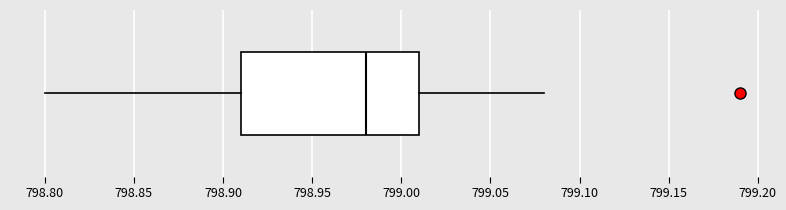

Read this box plot against the x-axis: the position of the median line, the range covered by the box, and the ends of both whiskers. The values are not printed on the chart, so give them approximately, as read against the axis.

median 798.98, box 798.91 to 799.01, whiskers 798.80 to 799.08